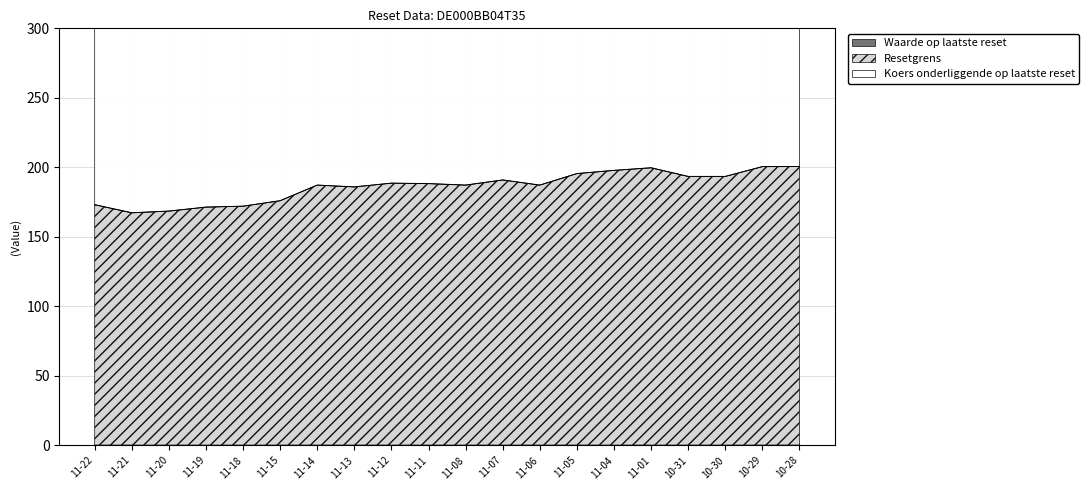

True or false: Waarde op laatste reset and Resetgrens intersect in this chart.

False